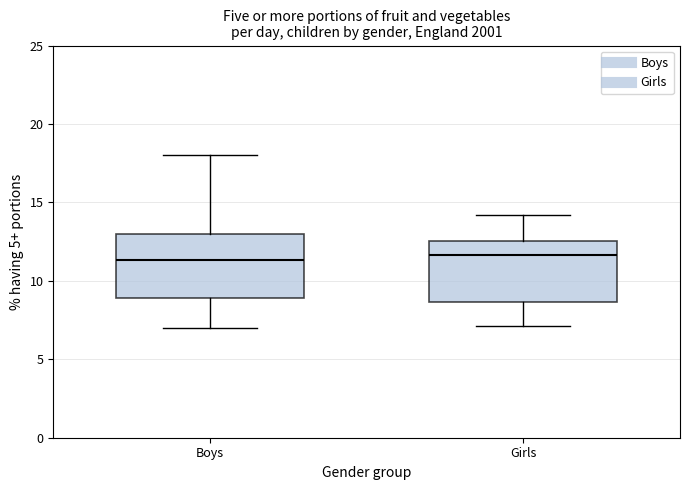

Where does the upper whisker of the box for Boys end on the y-axis? The values are not printed on the chart, so give them approximately, as read against the axis.

18.0